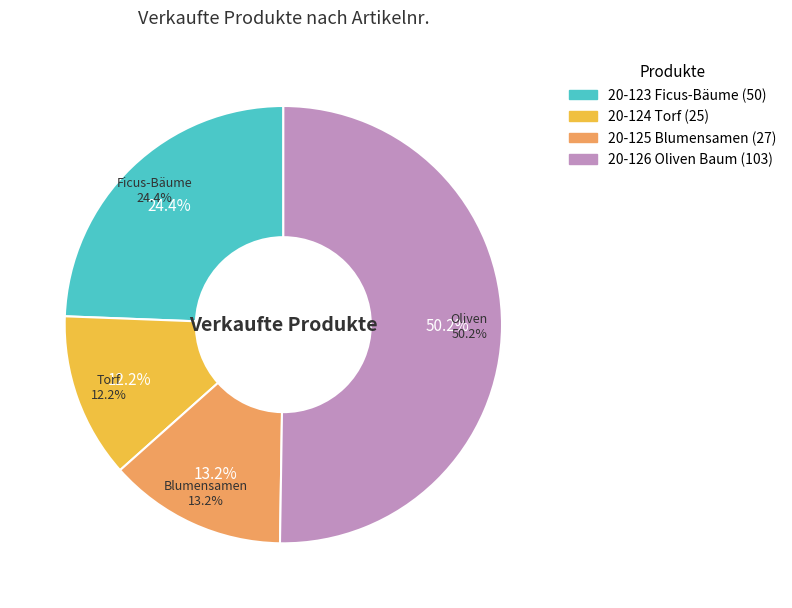

Which has a higher value, 20-125 Blumensamen or 20-124 Torf?

20-125 Blumensamen